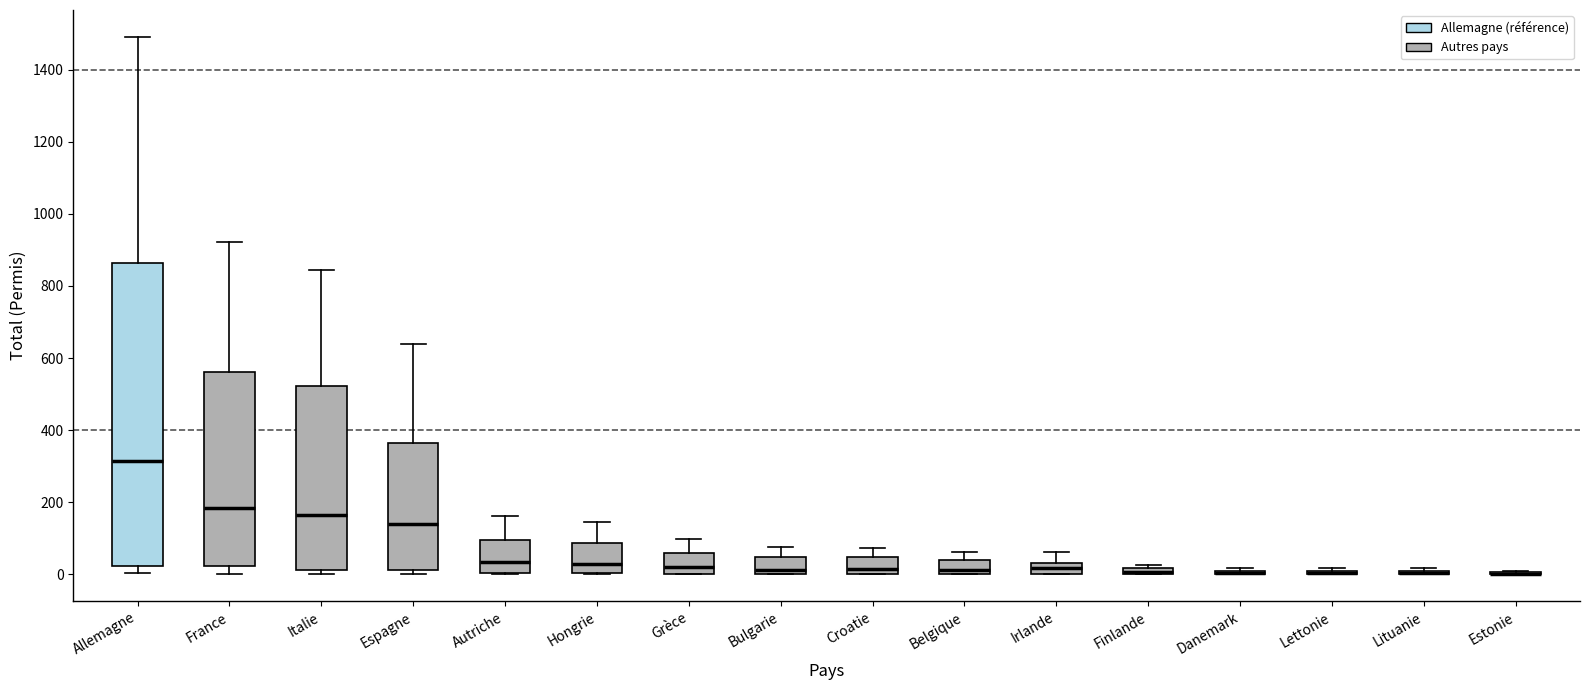

Where does the median line of the box for Belgique sit on the y-axis? The values are not printed on the chart, so give them approximately, as read against the axis.

20